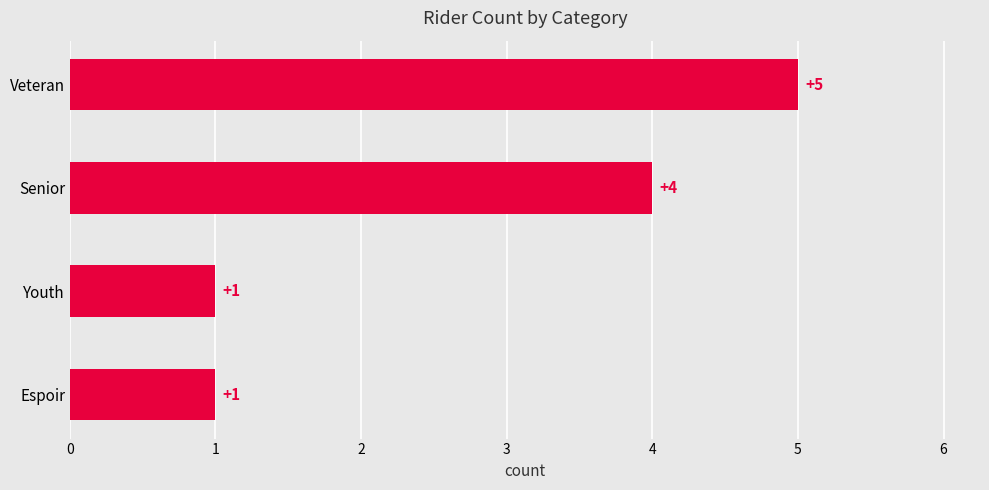

What is the sum of all values?

11